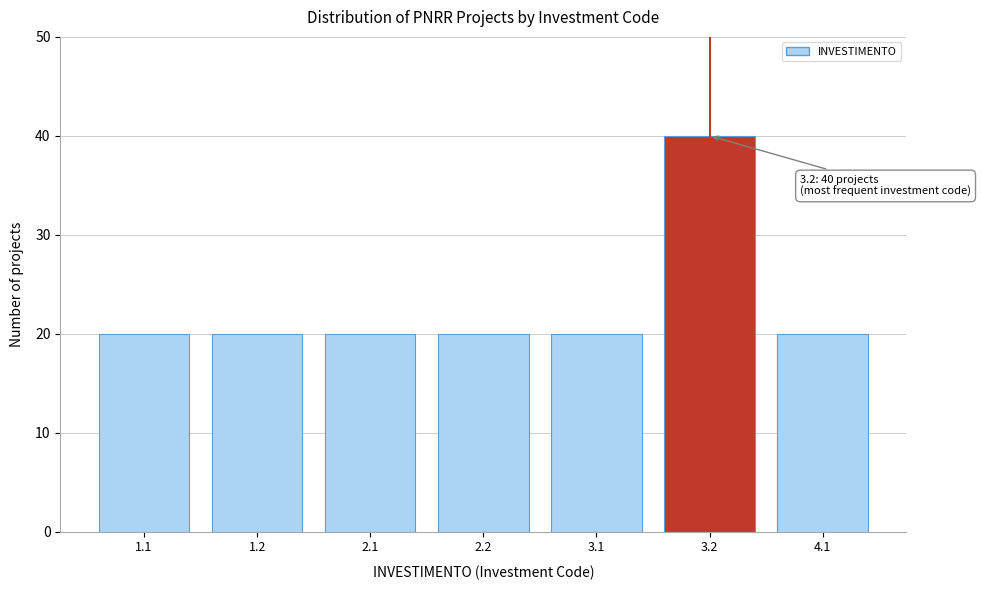

Reading left to right, extract all data points from this chart.

1.1=20	1.2=20	2.1=20	2.2=20	3.1=20	3.2=40	4.1=20